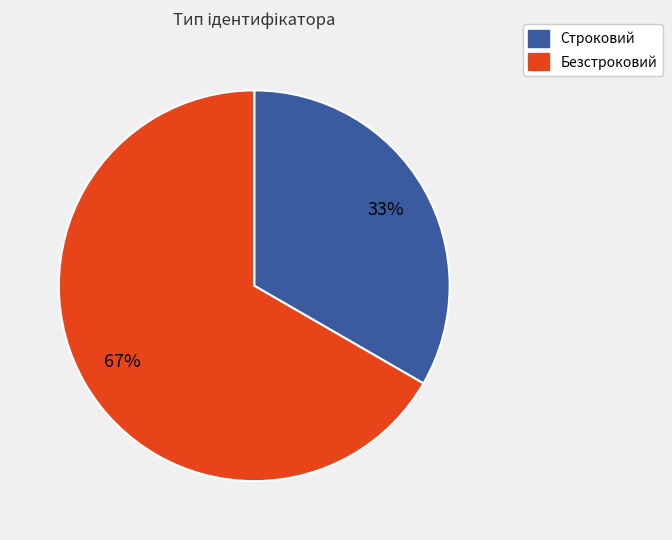

Does Безстроковий represent more than half of the total?

Yes